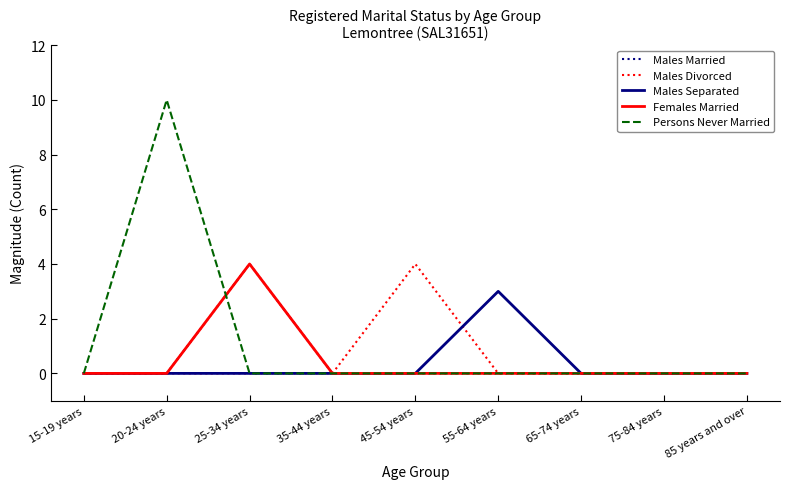

Is it true that Females Married equals 0 at 15-19 years?

True